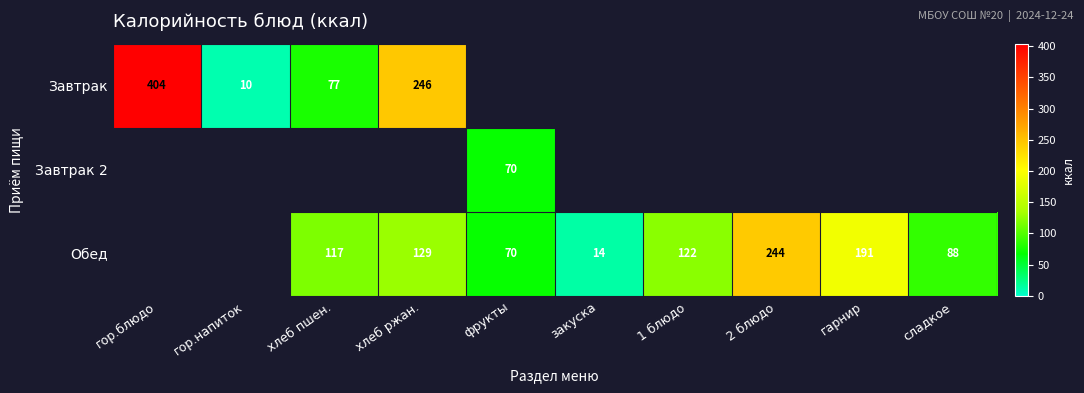

True or false: Обед has a value of 117.0 at хлеб пшен..

True